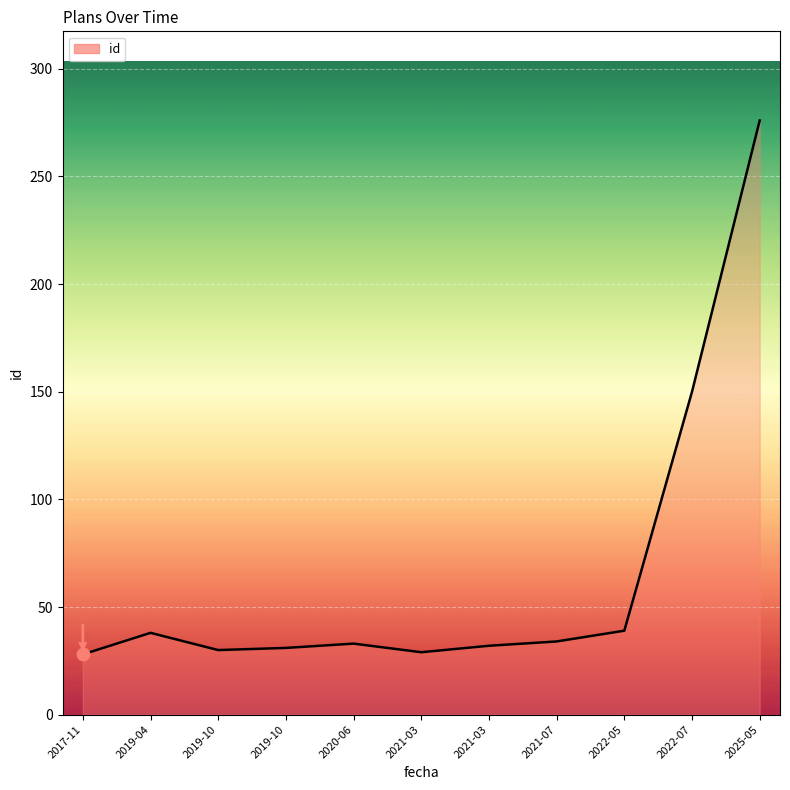

What is the change in value from 2017-11 to 2021-03?

+1